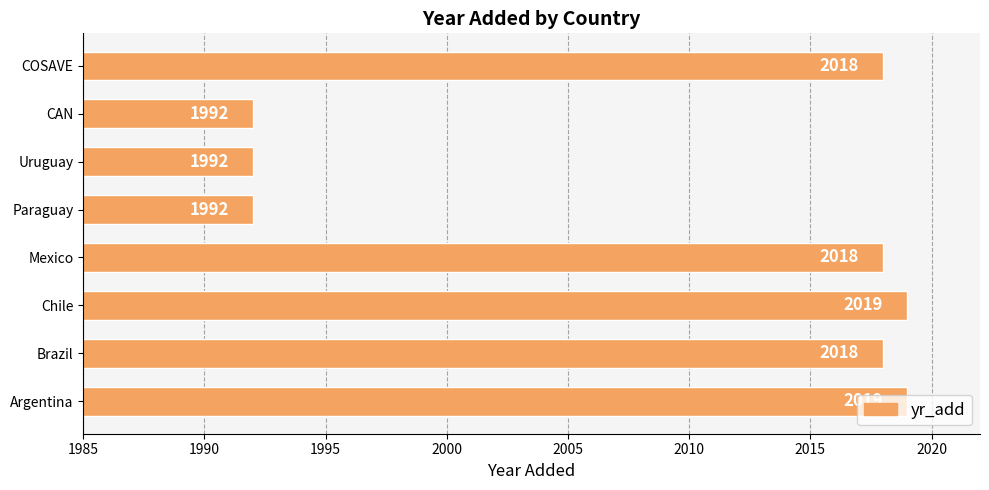

The value at Paraguay is 3433. True or false?

False